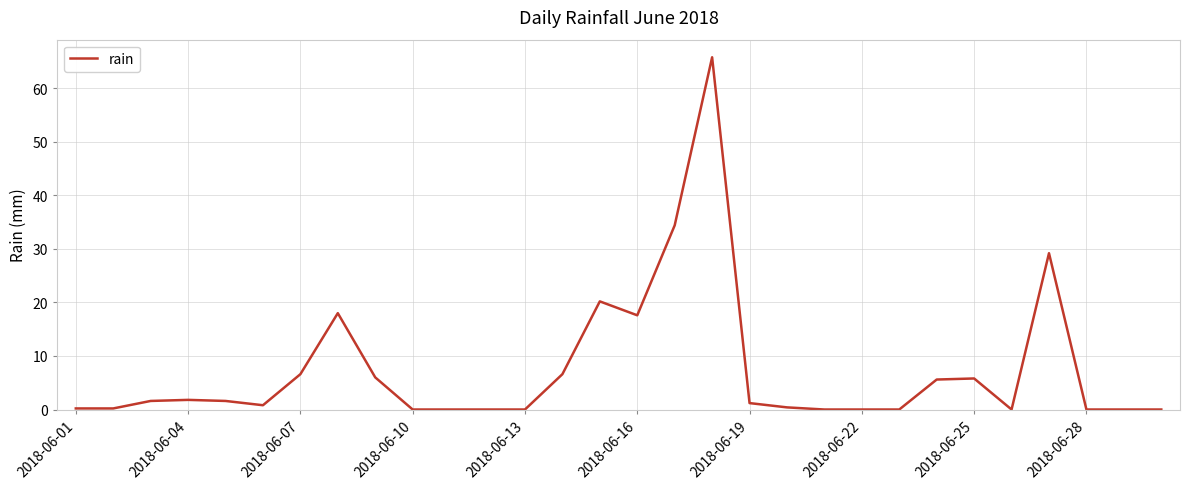

What is the maximum value shown in the chart?

65.8